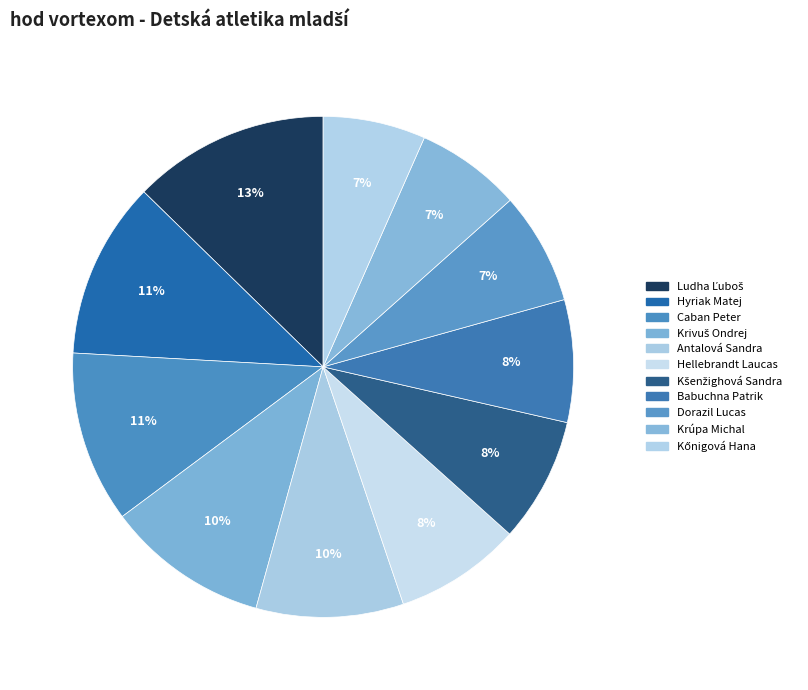

What is the largest slice in the pie chart?

Ludha Ľuboš